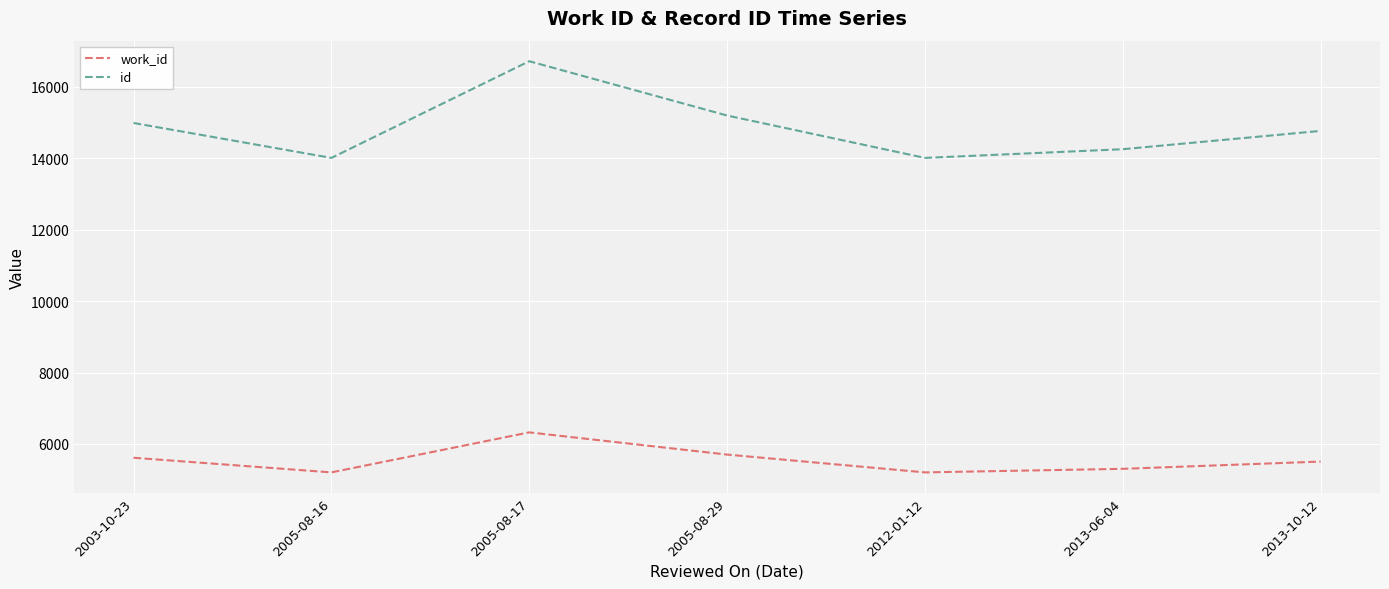

What is the greatest value displayed?

16722